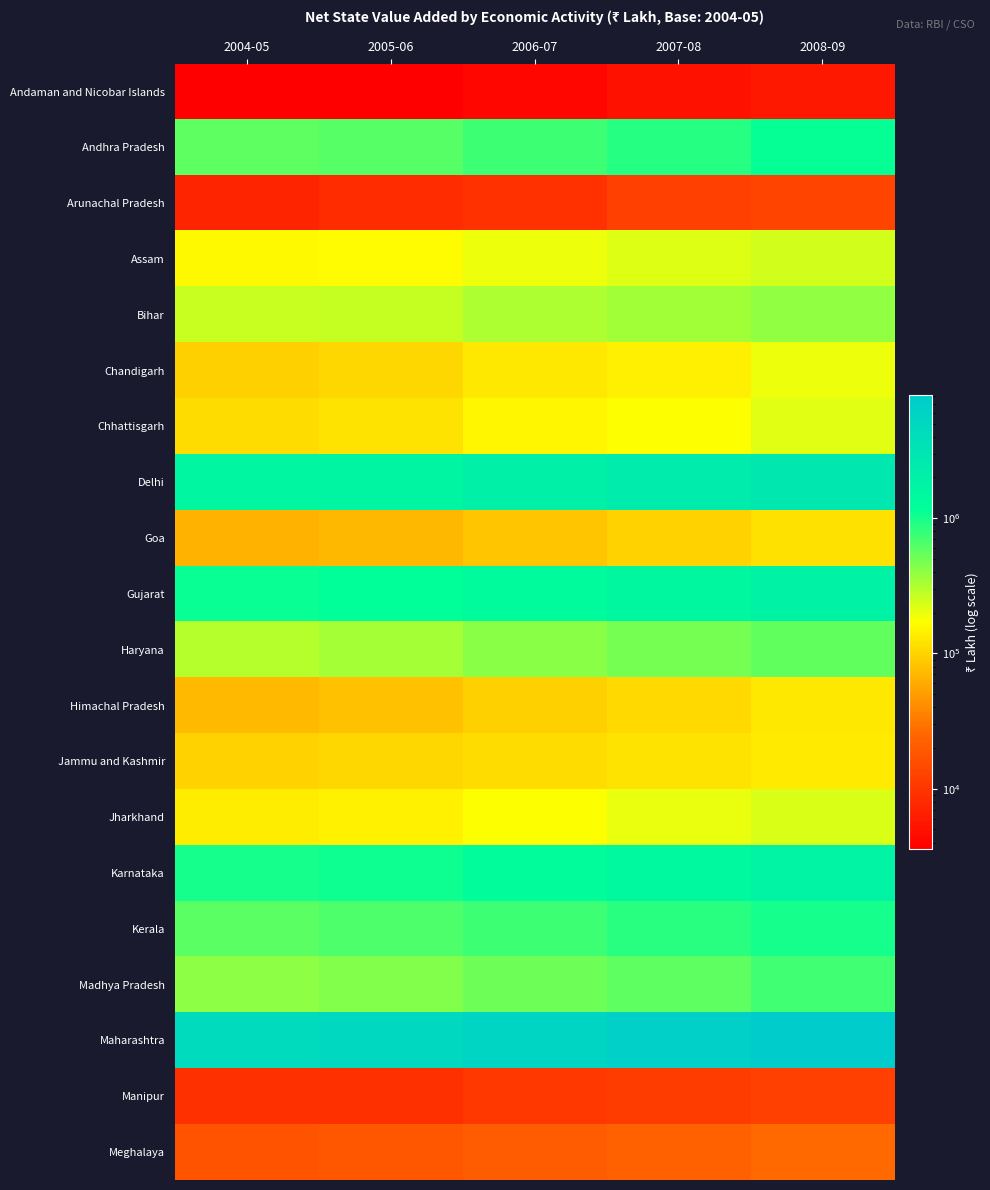

Rank the series at 2005-06 from highest to lowest value.

Maharashtra, Delhi, Gujarat, Karnataka, Kerala, Andhra Pradesh, Madhya Pradesh, Haryana, Bihar, Assam, Jharkhand, Chhattisgarh, Chandigarh, Jammu and Kashmir, Himachal Pradesh, Goa, Meghalaya, Manipur, Arunachal Pradesh, Andaman and Nicobar Islands